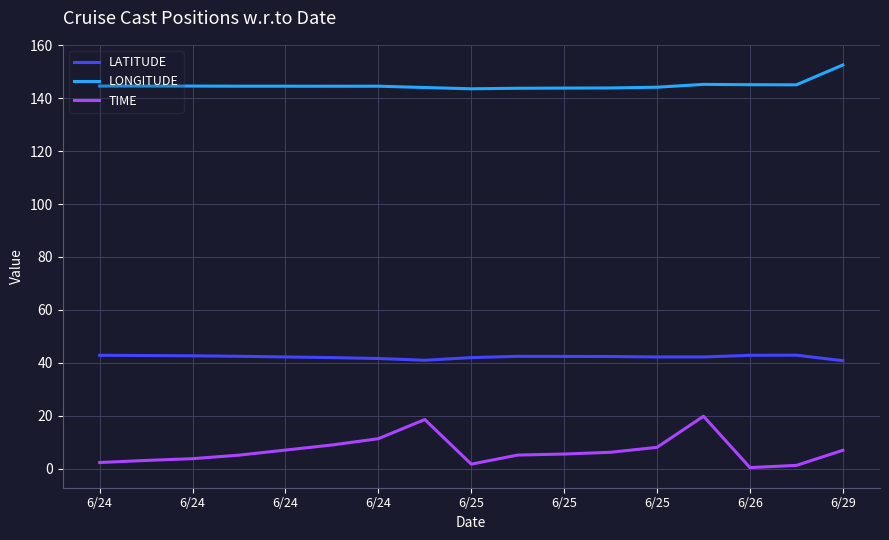

What is the maximum value shown in the chart?

152.5